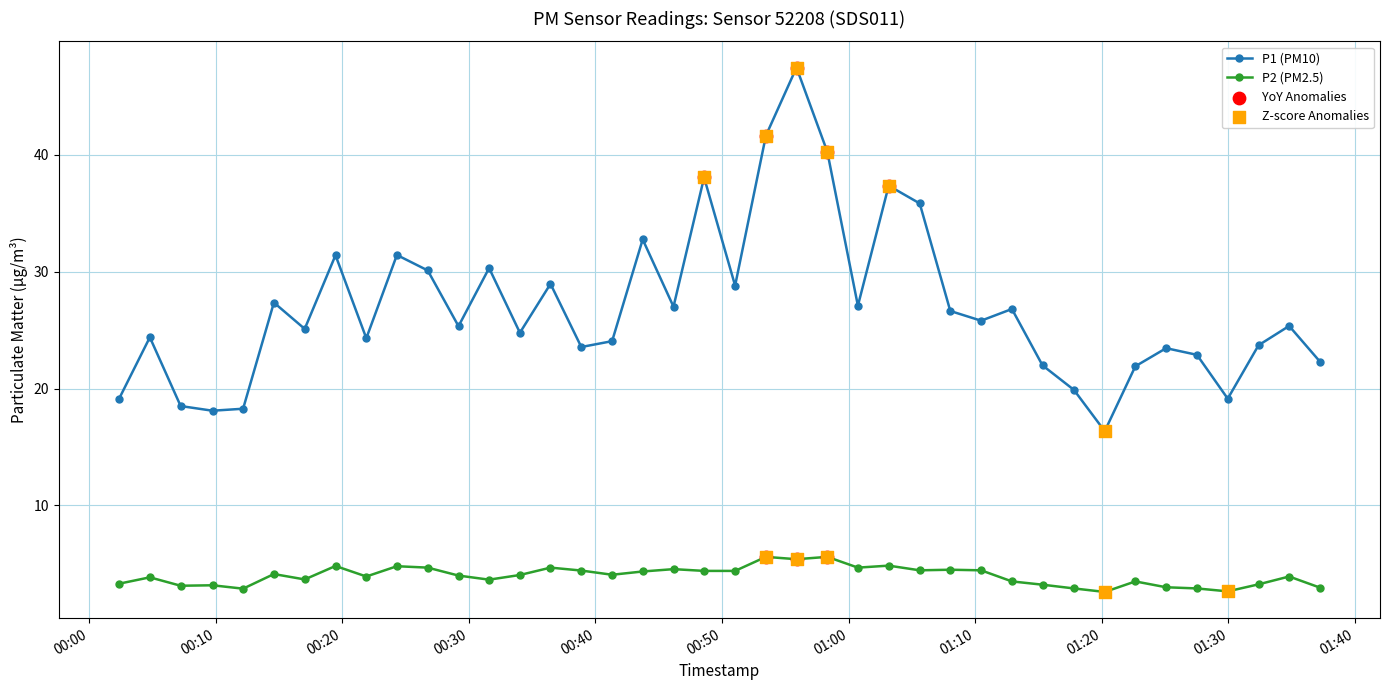

At how many categories does at least one series exceed 11?

40